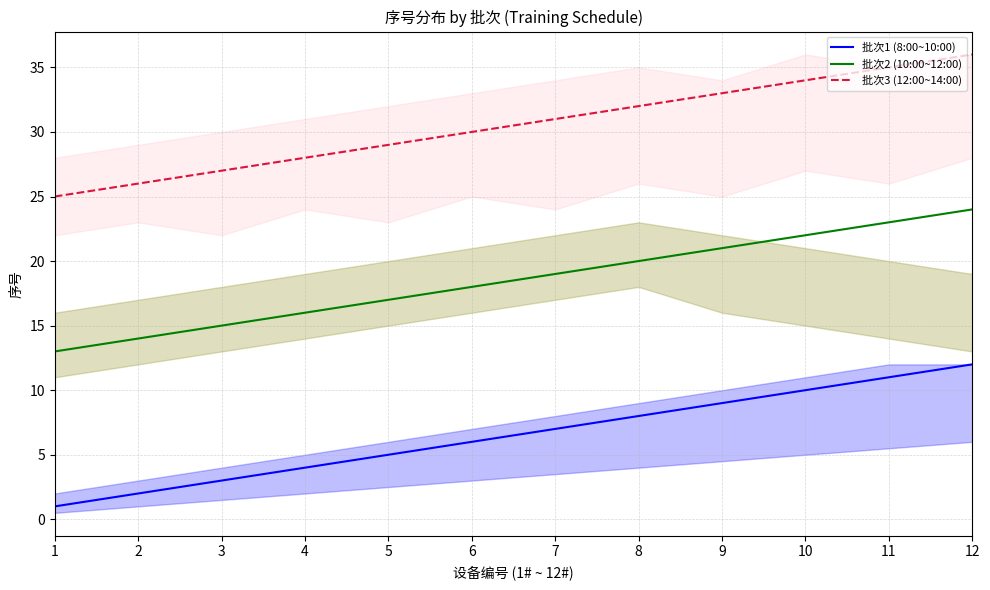

At which category does the chart reach its minimum across all series?

1